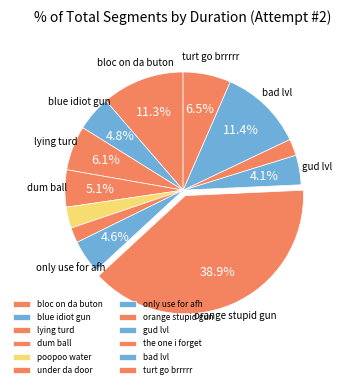

How many slices are in this pie chart?

12